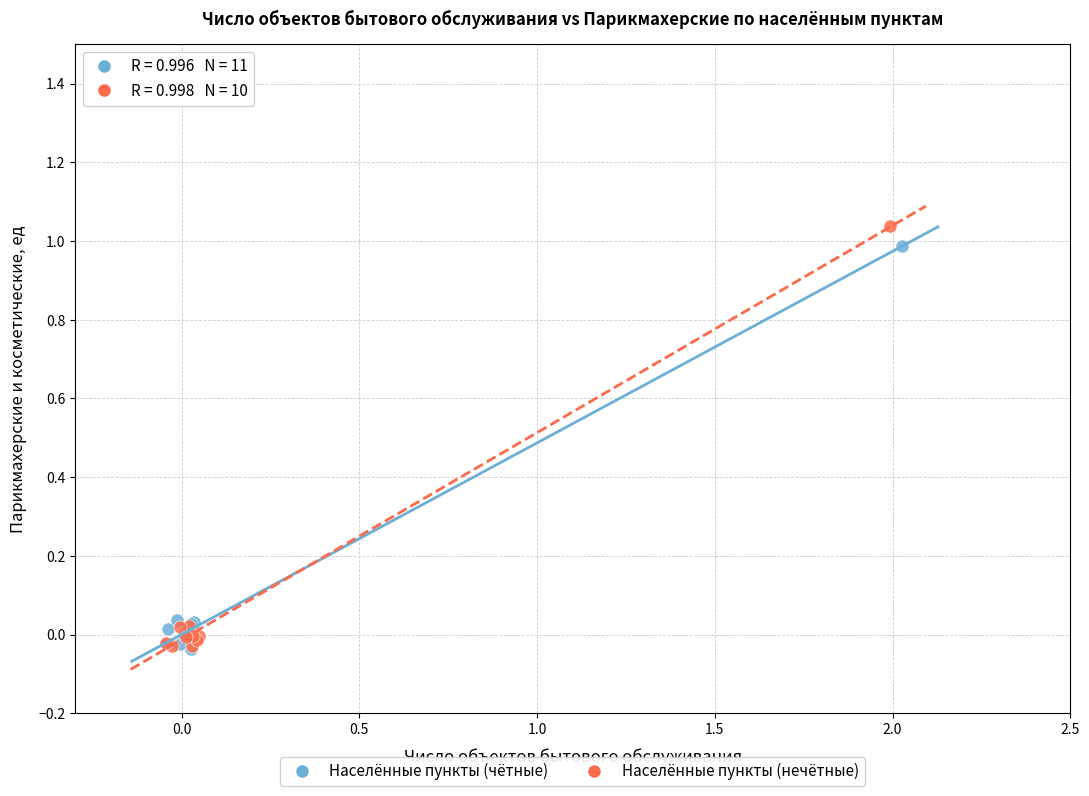

Which series has the widest spread of Y values?

Населённые пункты (нечётные)